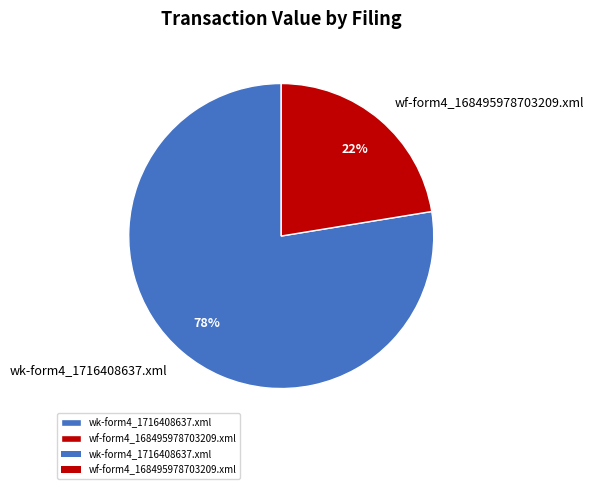

Combined, do wk-form4_1716408637.xml and wf-form4_168495978703209.xml account for over 50%?

Yes